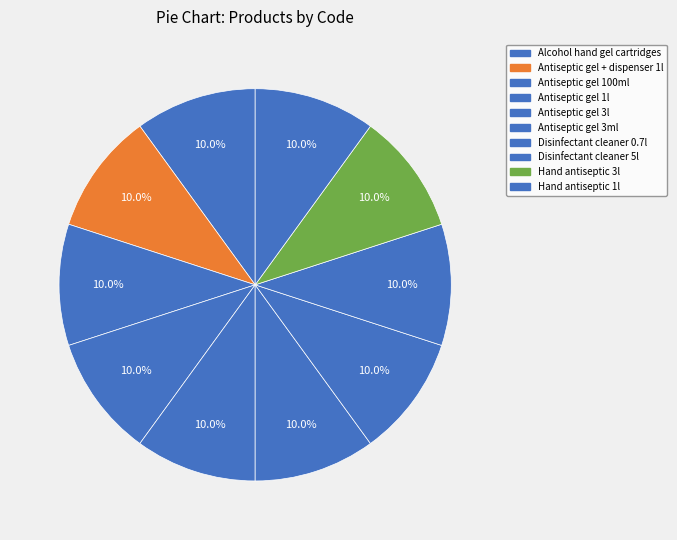

Count the number of slices in the pie.

10